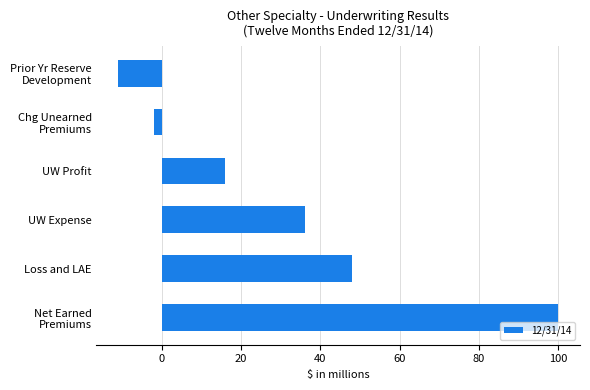

What is the ratio of the value at Loss and LAE to the value at UW Expense?

1.3